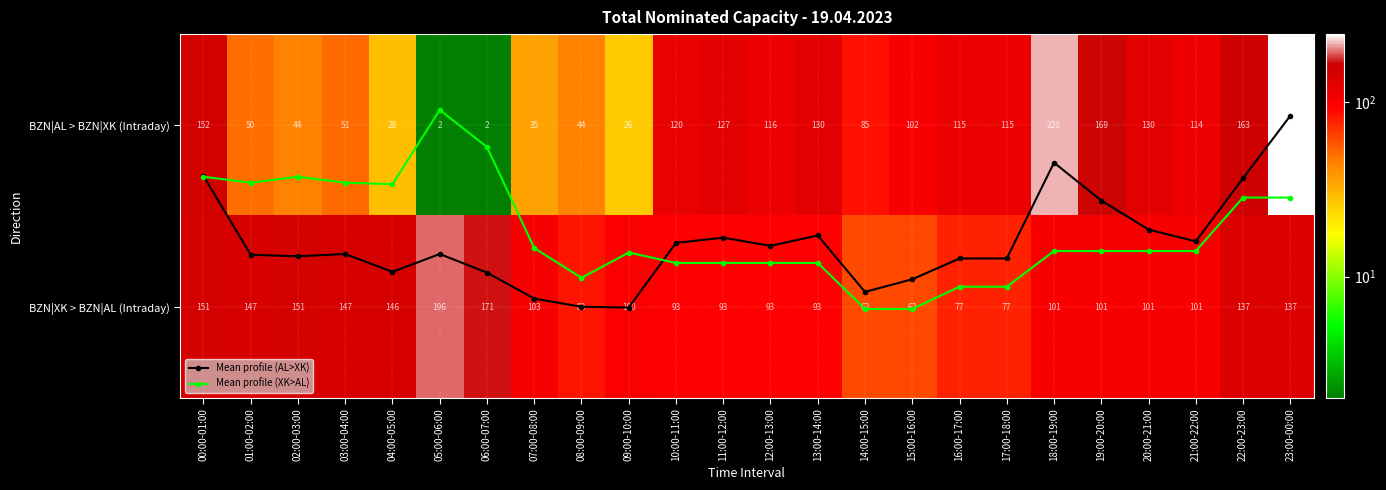

What is the approximate value of Mean profile (AL>XK) at 15:00-16:00?

0.8